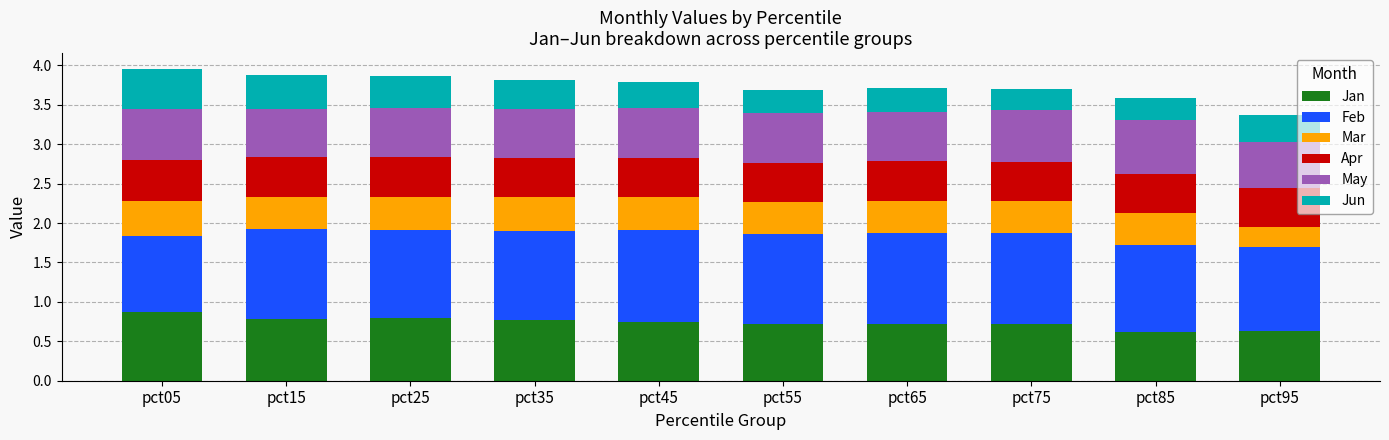

The Jan series shows 0.2 at pct75. True or false?

False